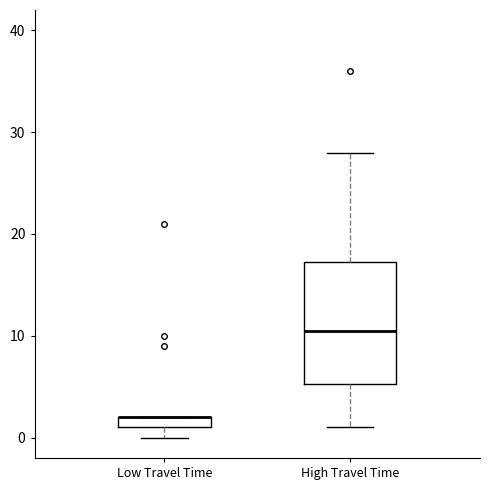

Where is the lower edge of the box for Low Travel Time on the y-axis? The values are not printed on the chart, so give them approximately, as read against the axis.

1